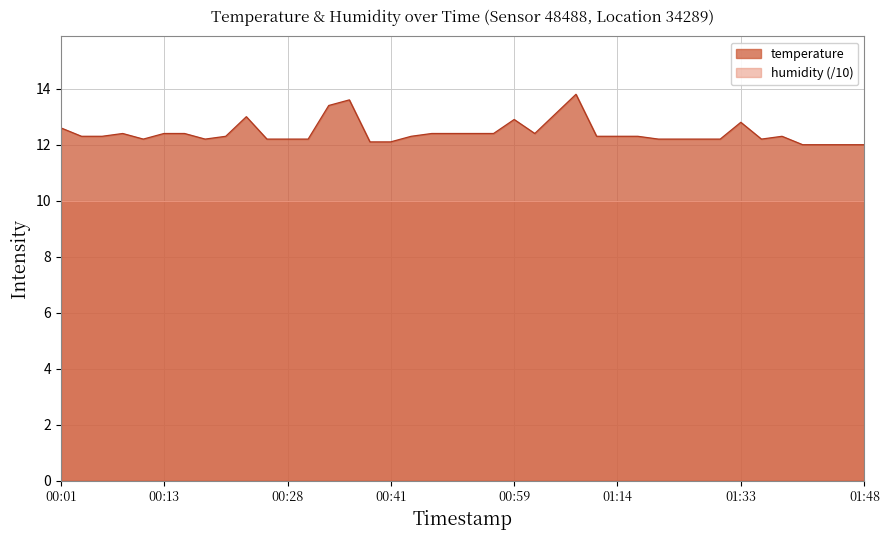

What is the difference between the maximum and minimum values?

1.8